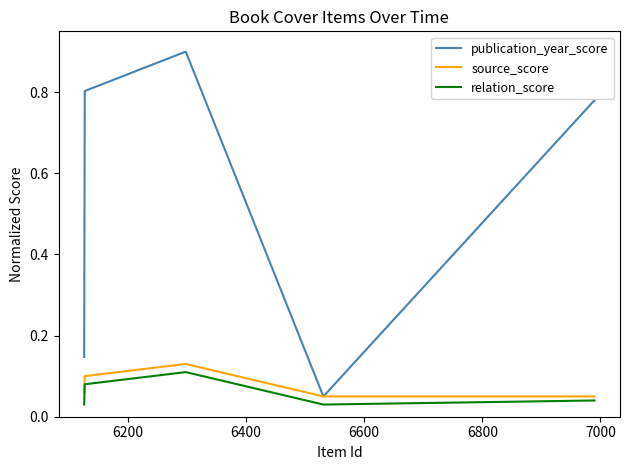

At how many categories does at least one series exceed 0?

6